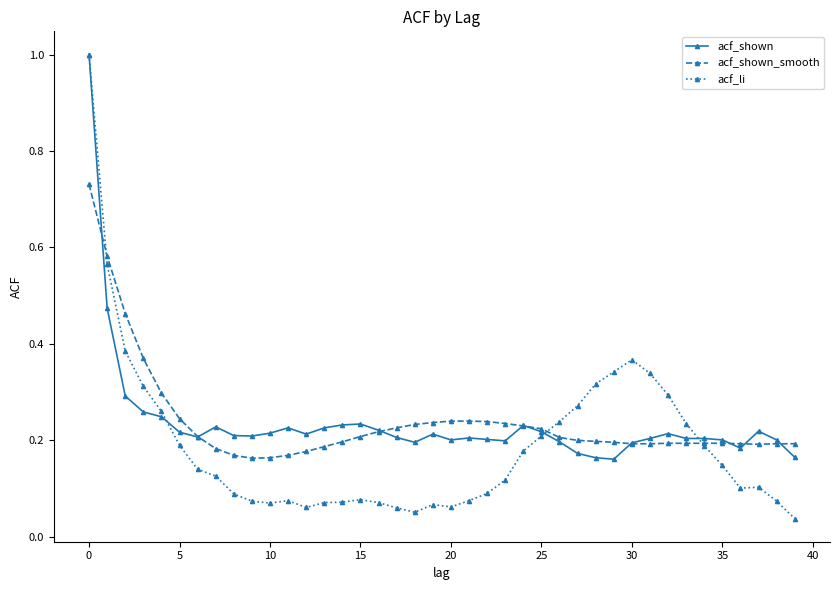

What are all the series names shown in the legend?

acf_shown, acf_shown_smooth, acf_li